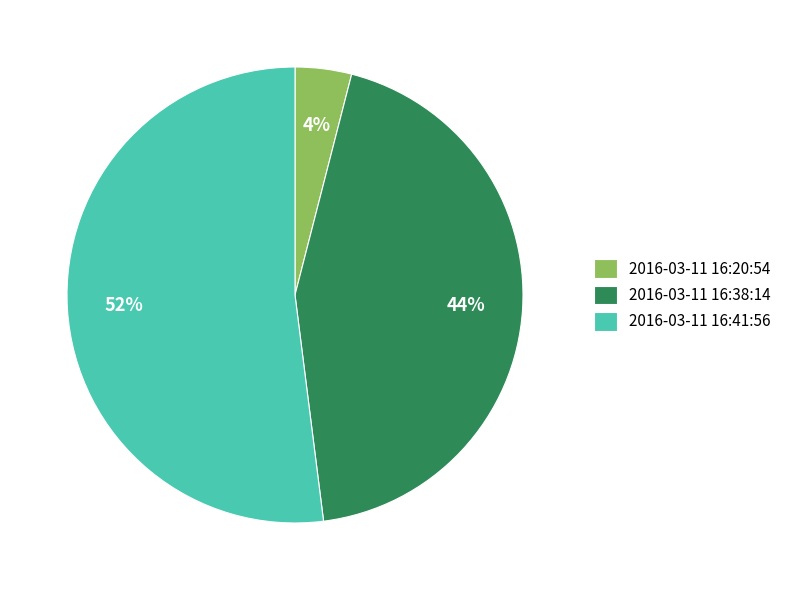

To the nearest percent, what portion does 2016-03-11 16:20:54 represent?

4%